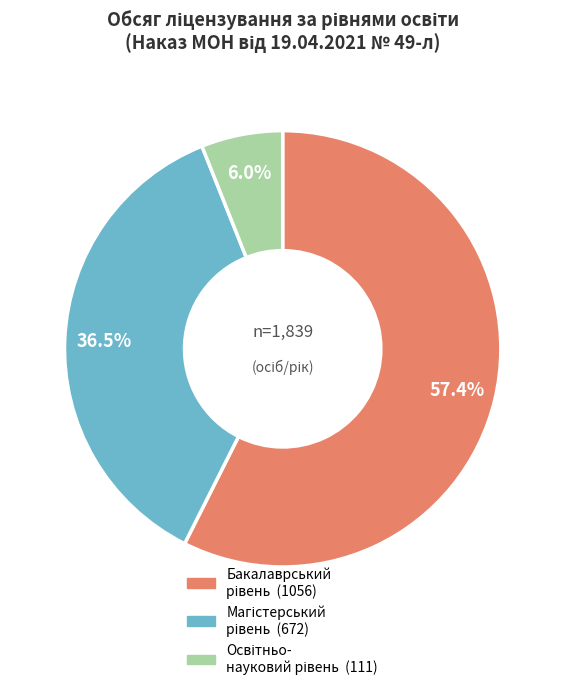

Is there a majority slice in this chart?

Yes